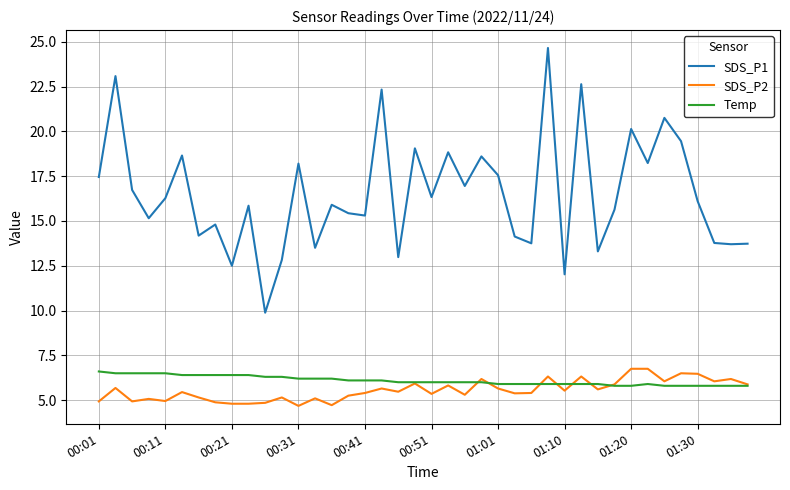

Which series has the largest range (max minus min)?

SDS_P1